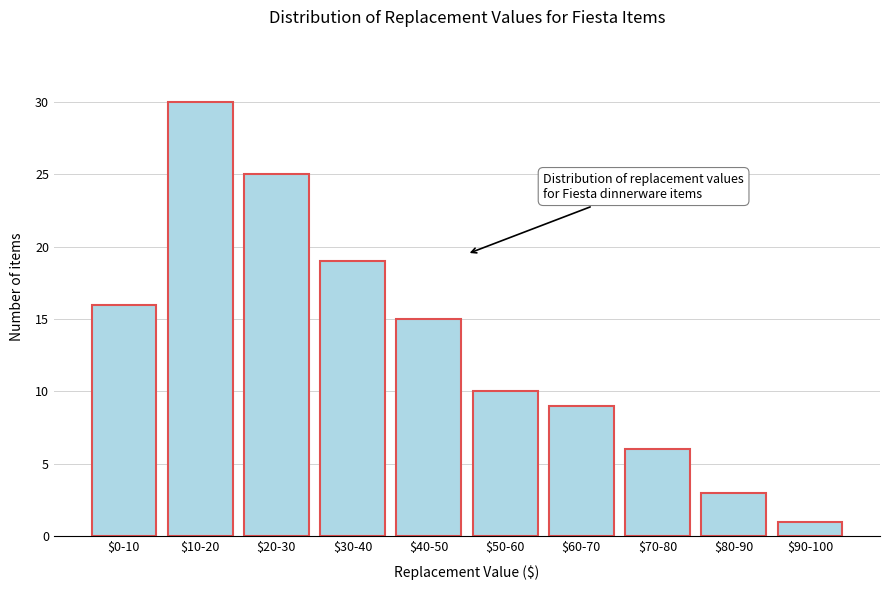

Reading left to right, list all the values displayed in this chart.

16	30	25	19	15	10	9	6	3	1